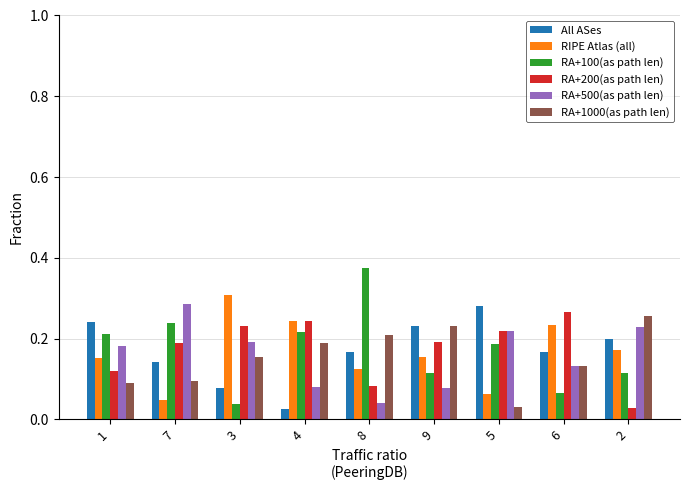

Rank the series at 8 from lowest to highest value.

RA+500(as path len), RA+200(as path len), RIPE Atlas (all), All ASes, RA+1000(as path len), RA+100(as path len)